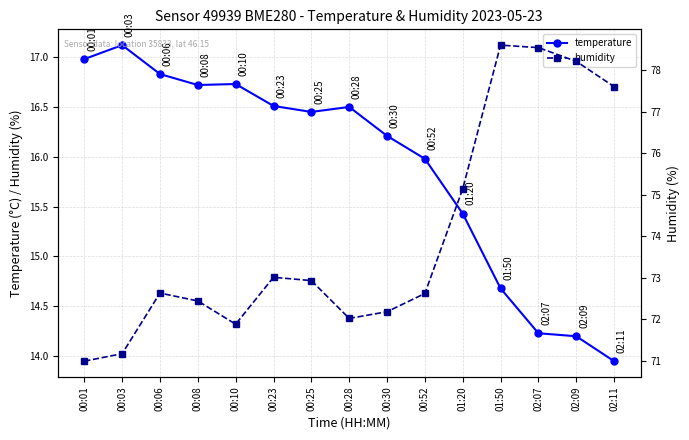

What is the average value of the humidity series?

74.0